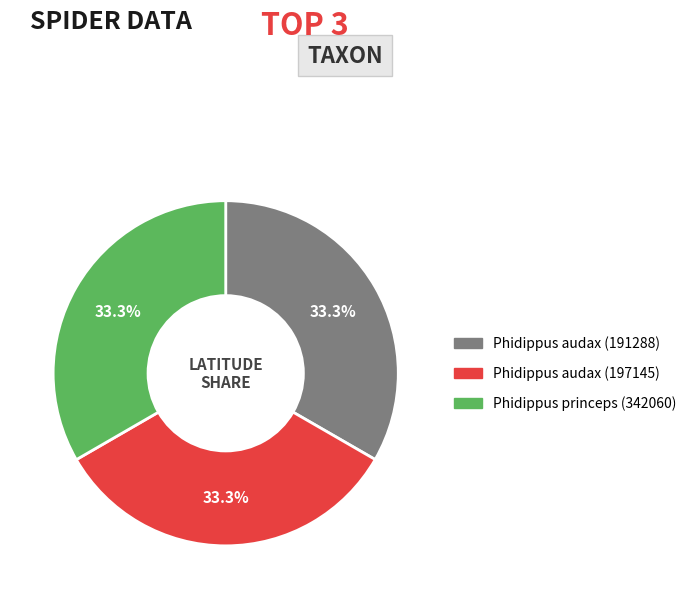

Is there a majority slice in this chart?

No